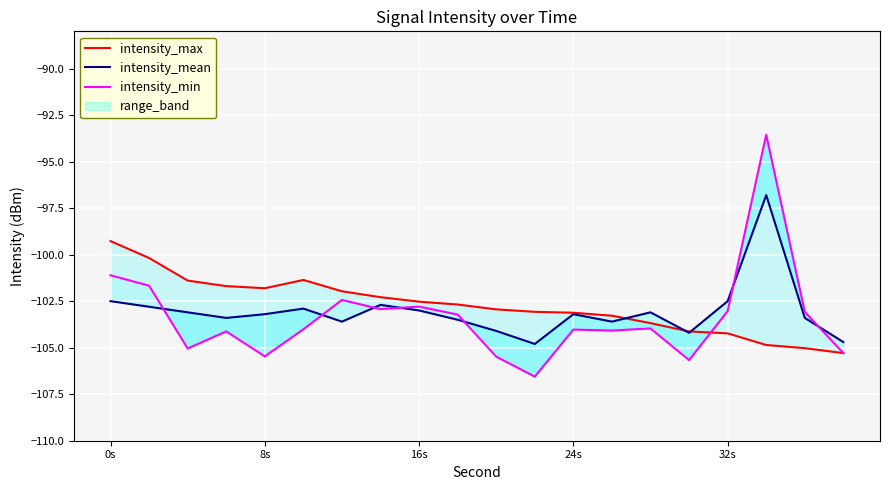

Which series has the widest spread of values?

intensity_min